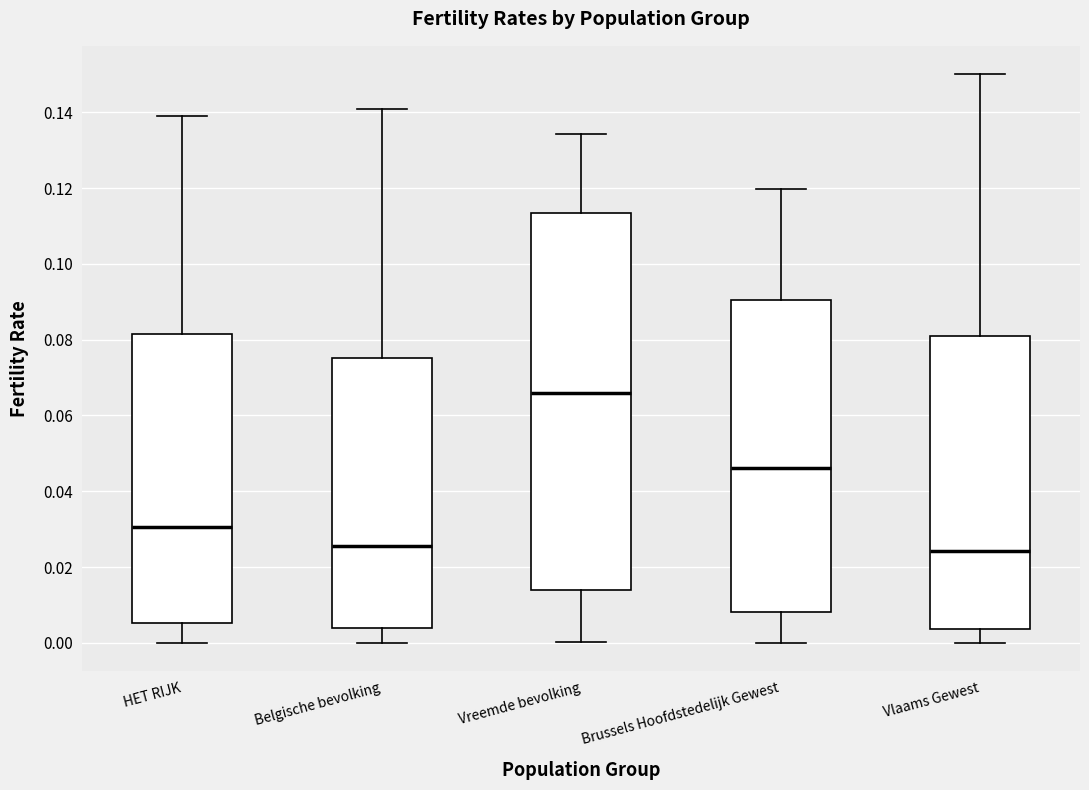

Where is the lower edge of the box for Belgische bevolking on the y-axis? The values are not printed on the chart, so give them approximately, as read against the axis.

0.004